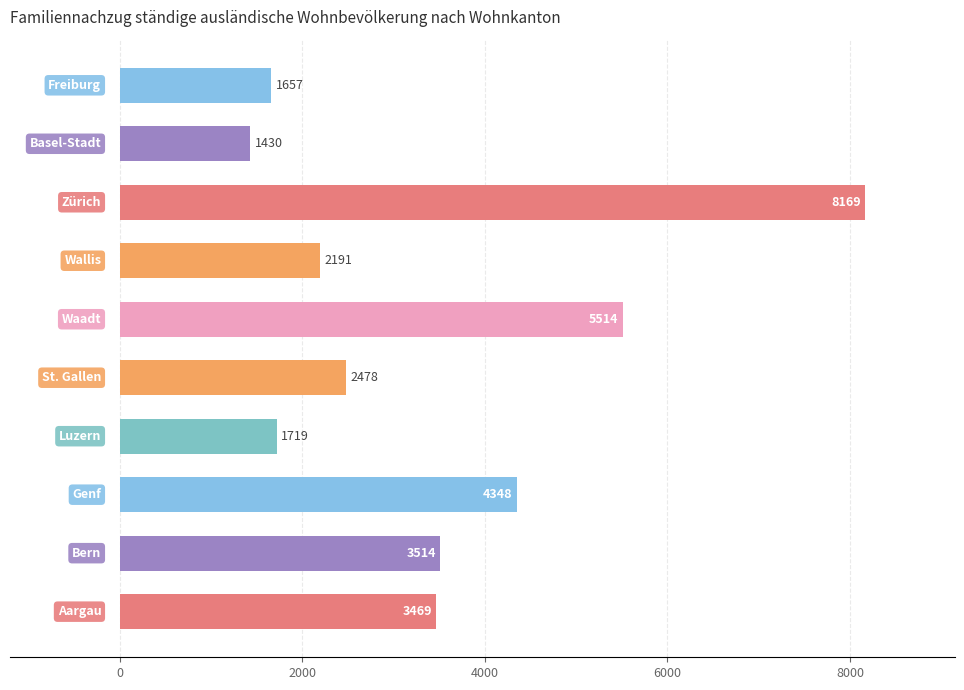

How many data points does each series have?

10